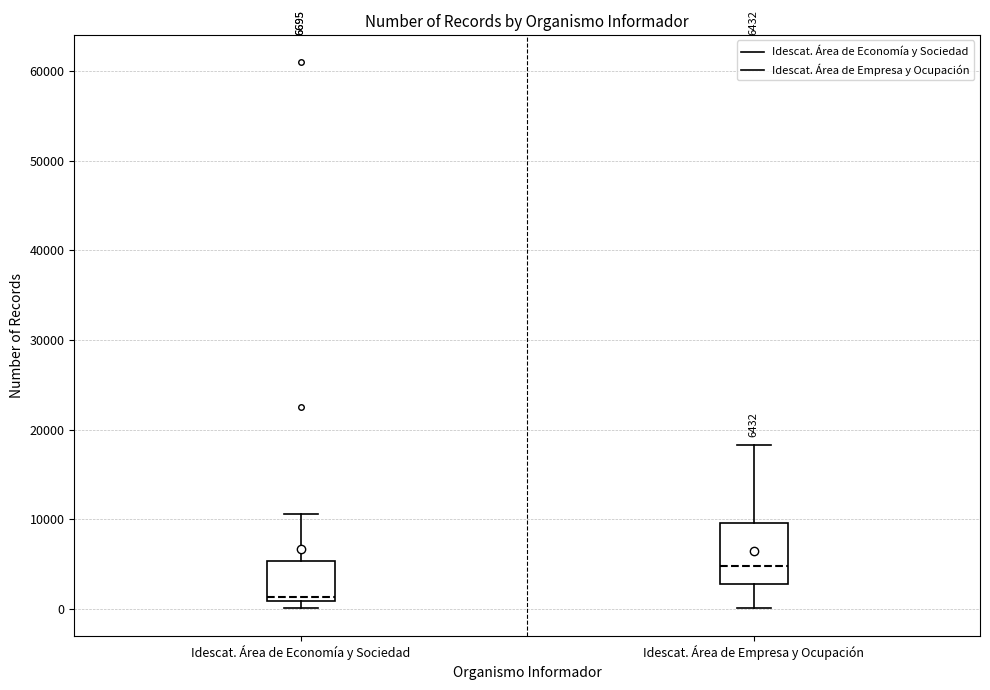

Which box has the lowest median line?

Idescat. Área de Economía y Sociedad